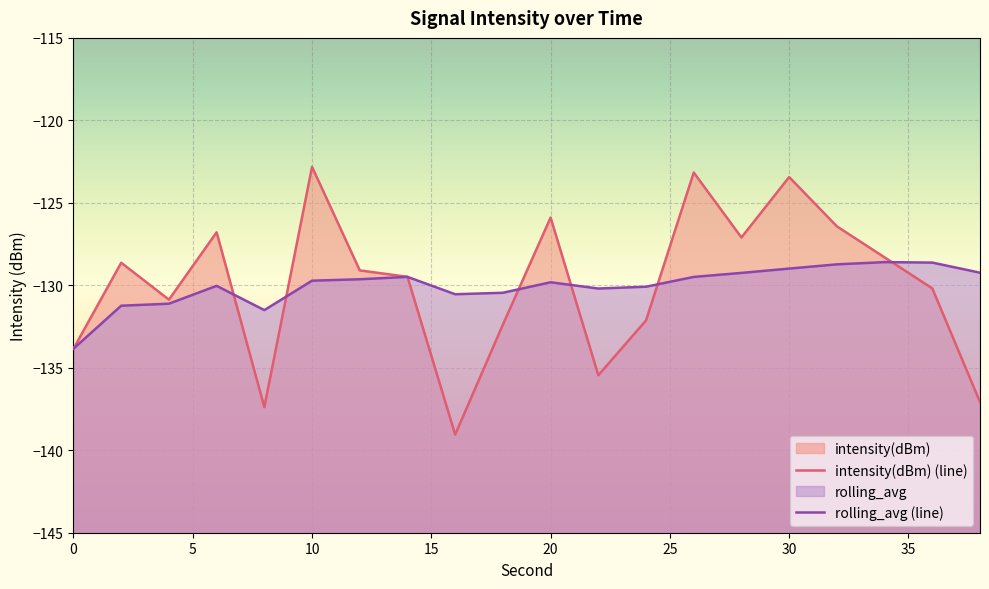

What is the maximum value shown in the chart?

-122.8